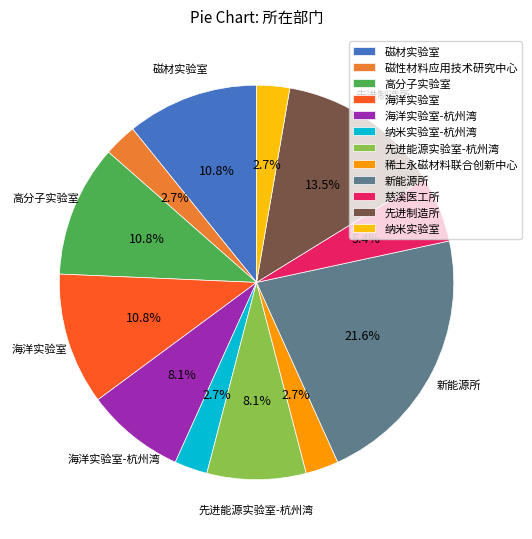

How many slices are in this pie chart?

12